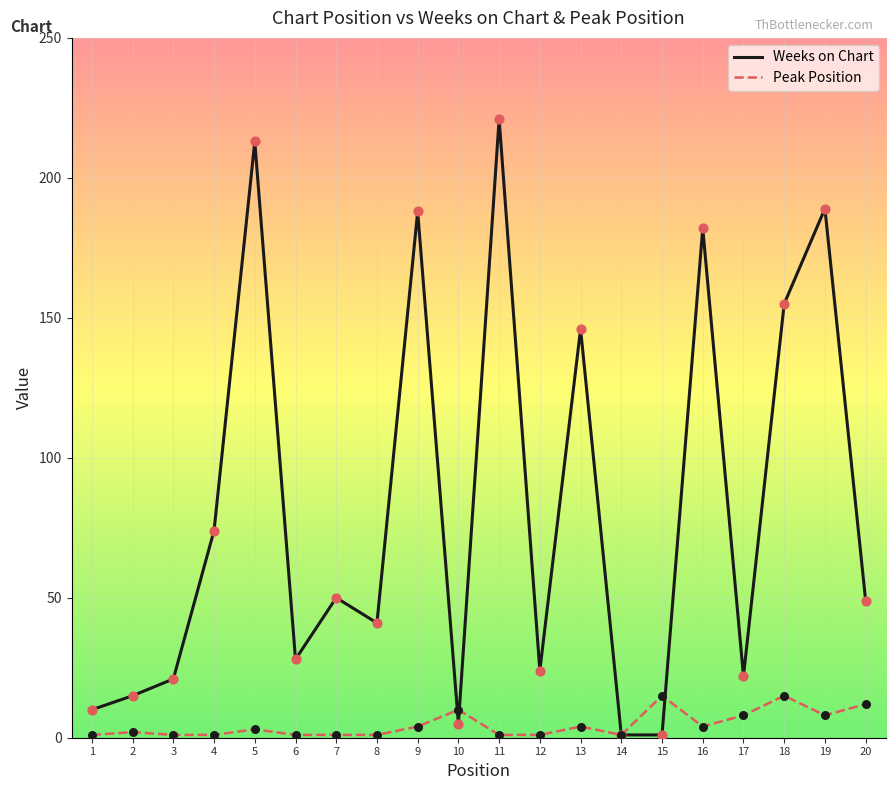

Which series changed the most between 4 and 12?

Weeks on Chart